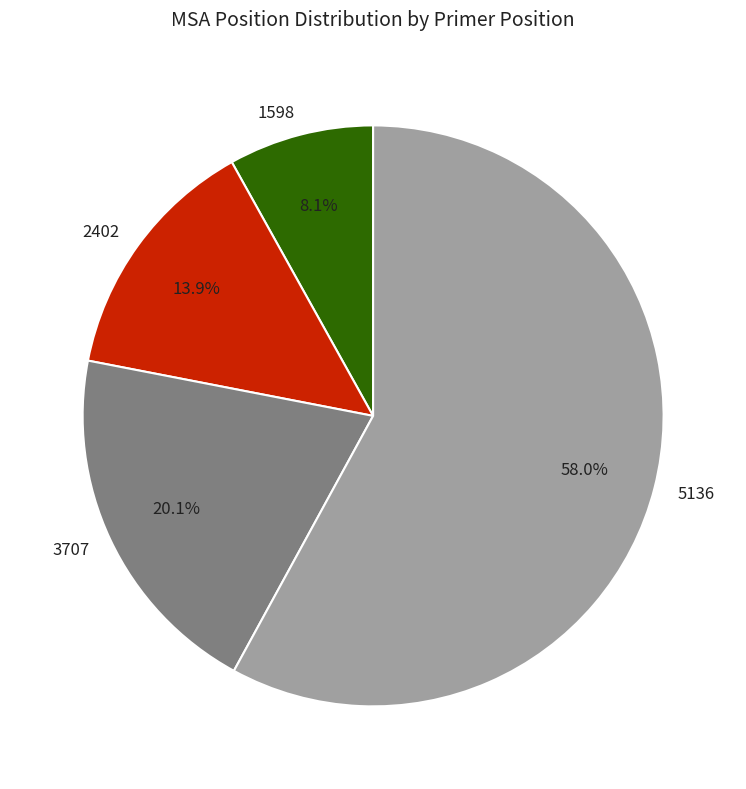

Approximately how many times larger is the value at 3707 compared to 2402?

1.4